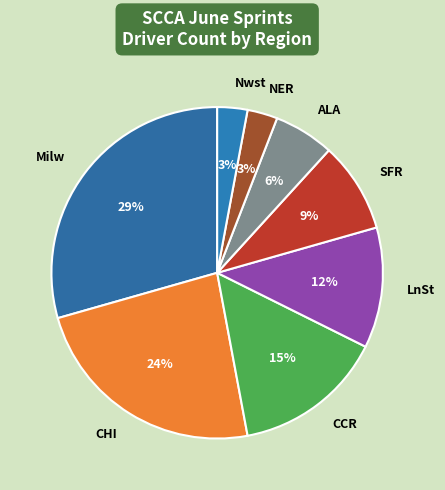

To the nearest percent, what portion does SFR represent?

9%